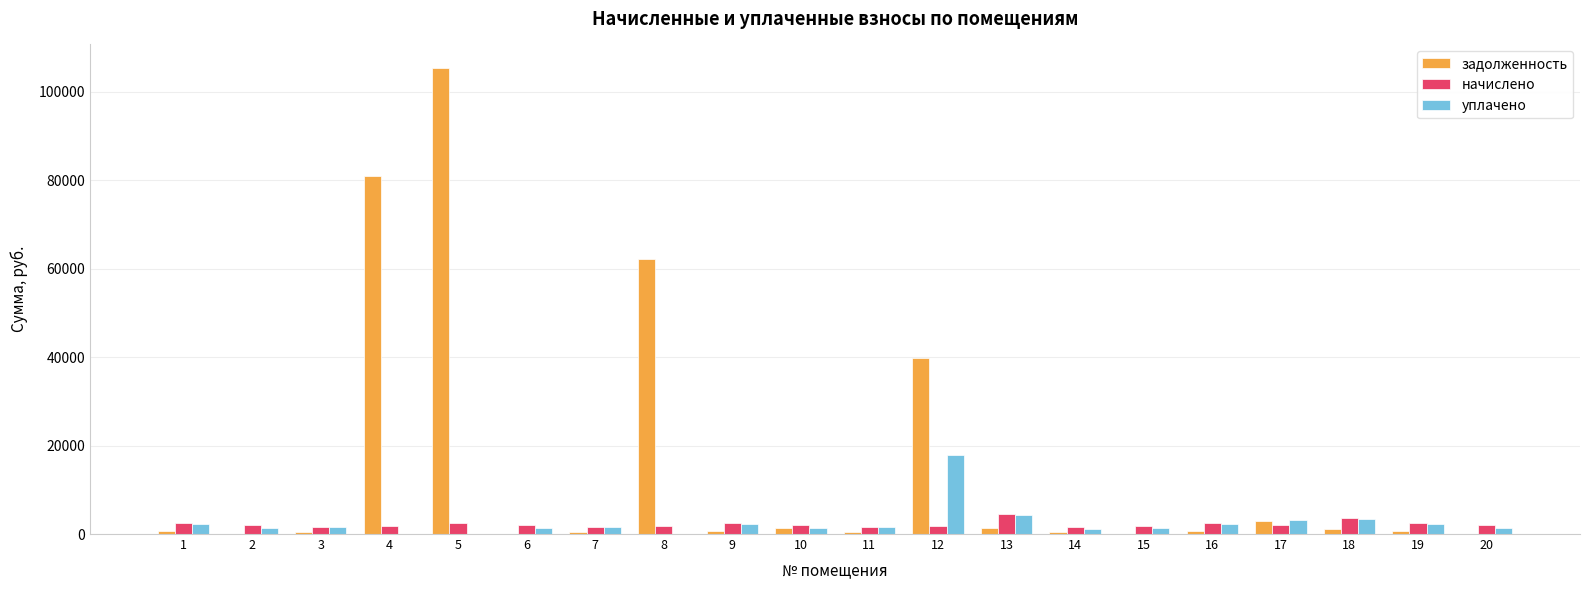

What is the approximate value of задолженность at 12?

39900.3